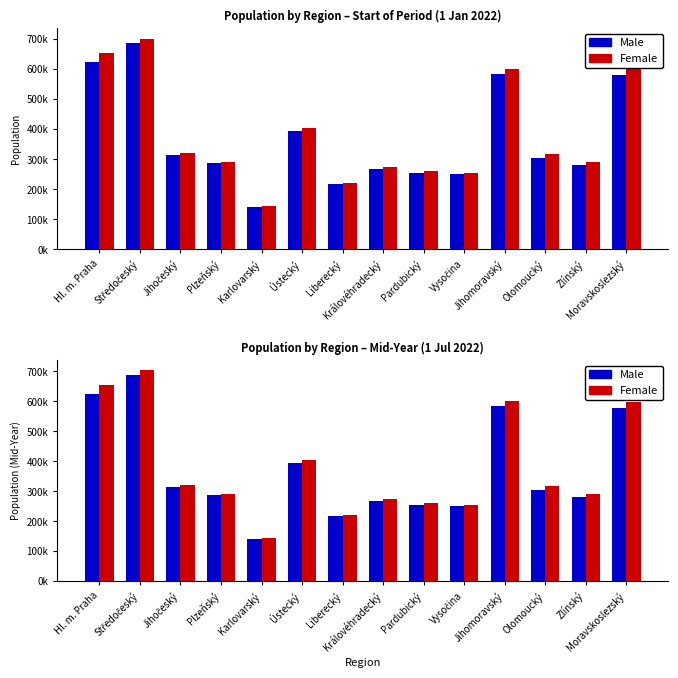

What are all the series names shown in the legend?

Male, Female